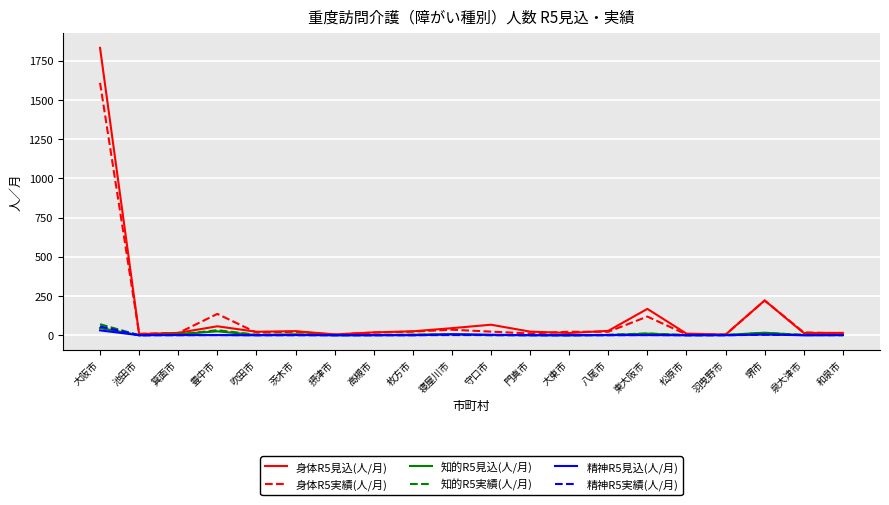

Which series has the largest range (max minus min)?

身体R5見込(人/月)